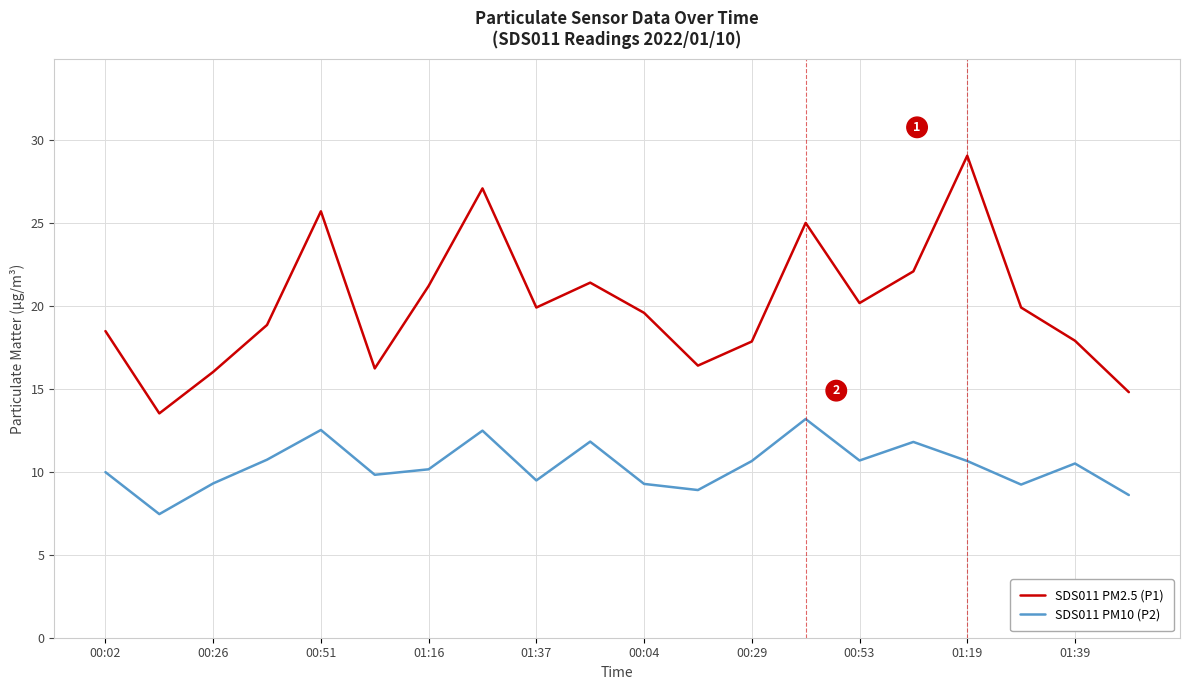

Which series has the largest total across all categories?

SDS011 PM2.5 (P1)